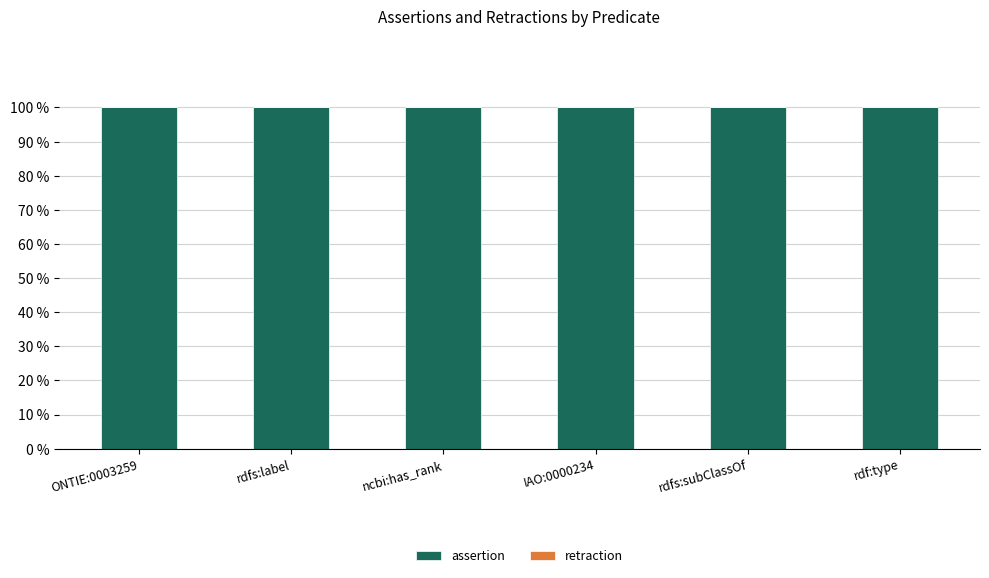

What is the sum of the assertion values at rdf:type and rdfs:subClassOf?

200